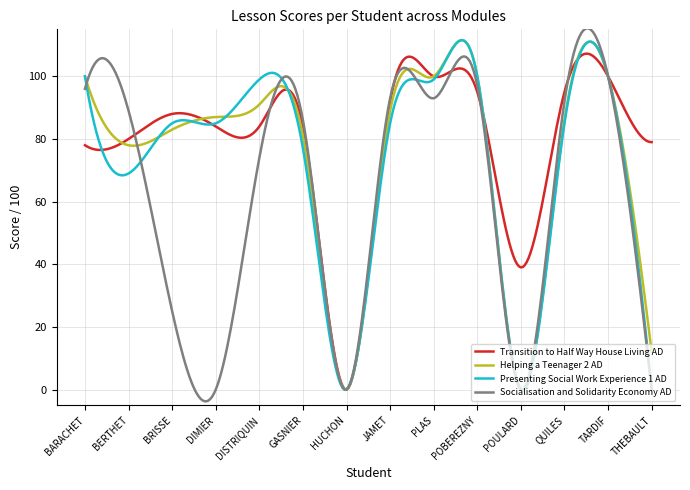

What is the highest value of the Socialisation and Solidarity Economy AD series?

115.3